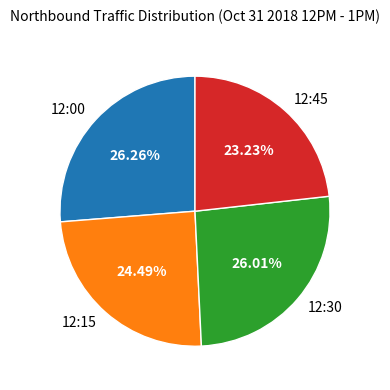

Between 12:45 and 12:15, which is larger?

12:15